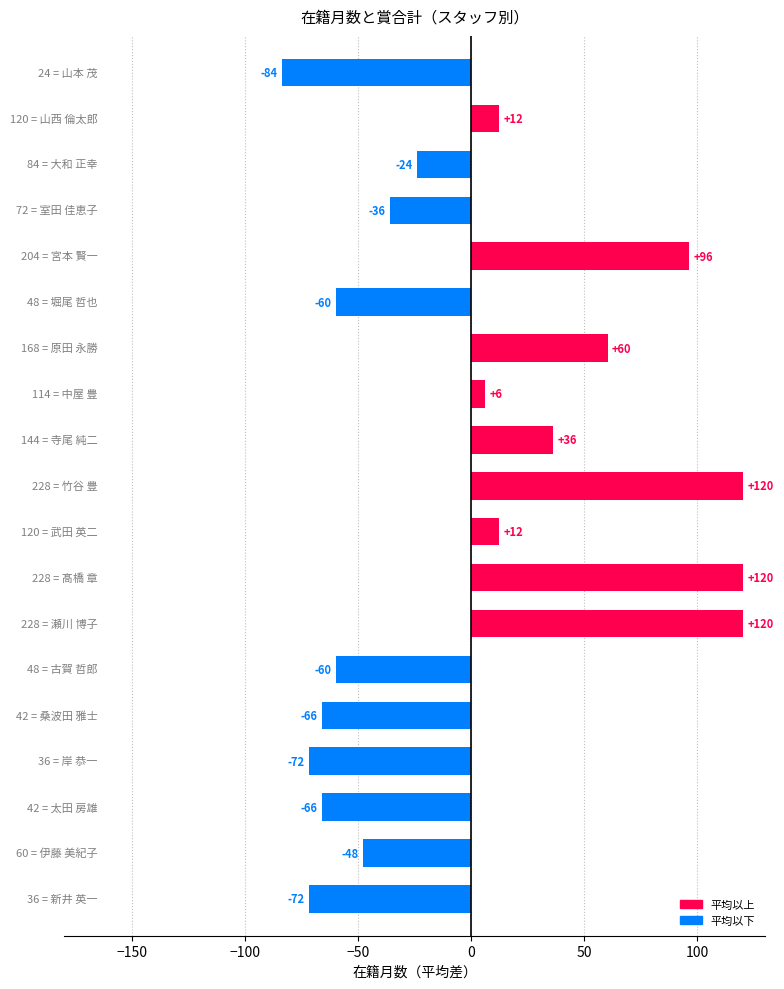

Does the chart contain any negative values?

Yes